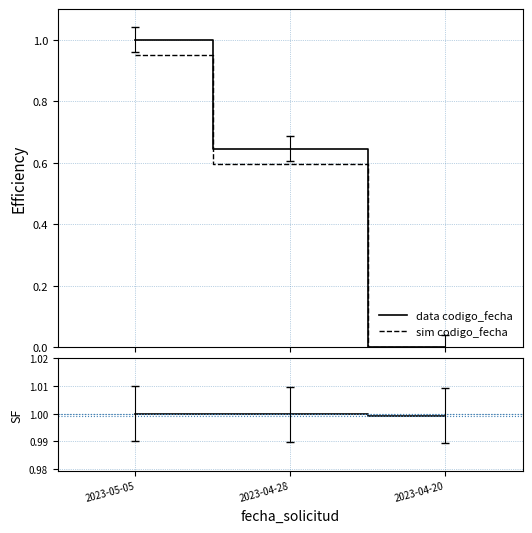

Does the chart have visible grid lines?

Yes